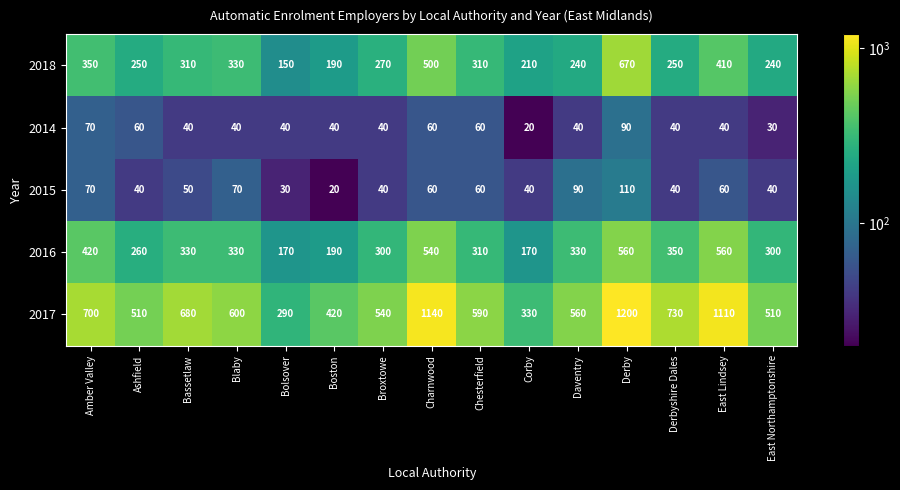

What is the approximate value of 2015 at Boston, to the nearest 5?

20